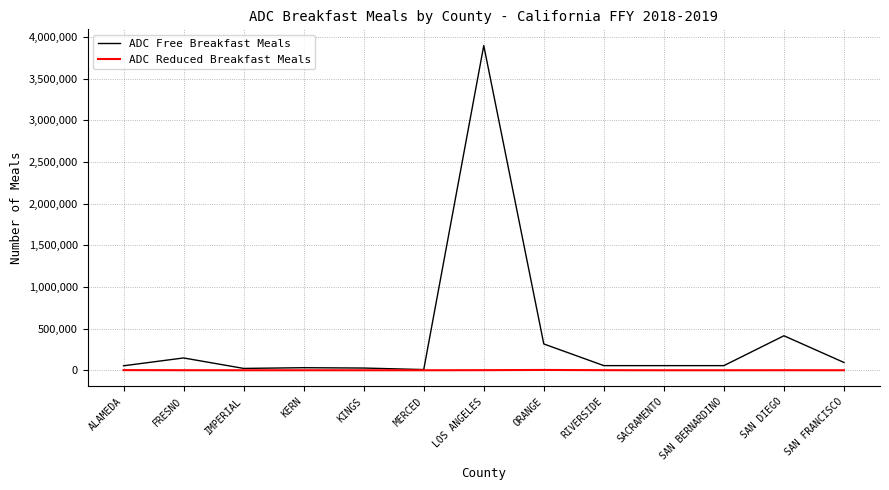

What is the difference between the maximum and minimum values in the ADC Free Breakfast Meals series?

3887073